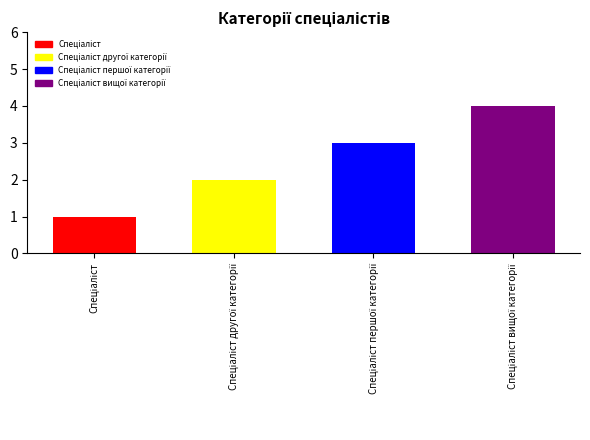

What is the sum of all values?

10